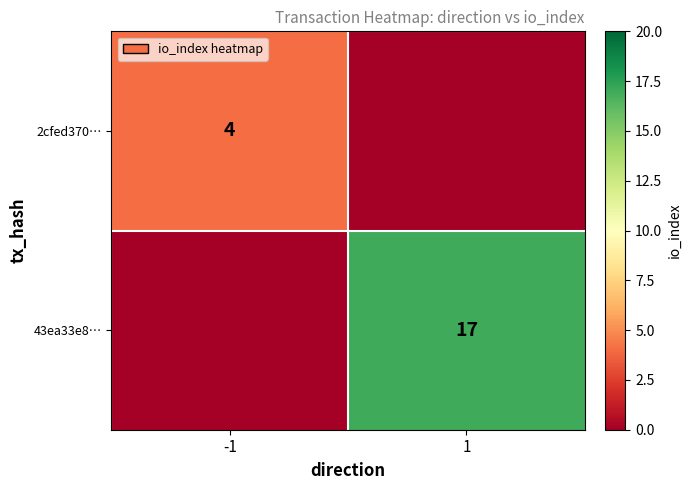

The 2cfed370… series shows 4 at -1. True or false?

True